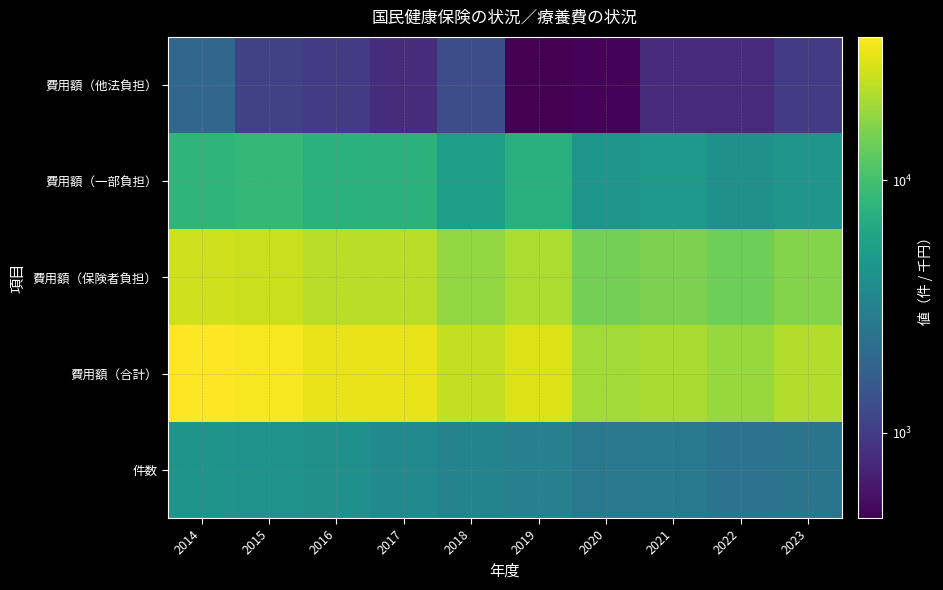

Reading left to right, extract all data points from this chart.

件数: 2014=4453	2015=4395	2016=4164	2017=3698	2018=3249	2019=3117	2020=2643	2021=2698	2022=2435	2023=2487
費用額（合計）: 2014=37113	2015=35681	2016=32229	2017=32010	2018=24756	2019=29634	2020=20009	2021=21380	2022=18971	2023=22235
費用額（保険者負担）: 2014=26997	2015=26067	2016=23680	2017=23443	2018=18189	2019=21719	2020=14803	2021=15712	2022=14007	2023=16512
費用額（一部負担）: 2014=8175	2015=8546	2016=7559	2017=7751	2018=5263	2019=7457	2020=4724	2021=4885	2022=4183	2023=4718
費用額（他法負担）: 2014=1941	2015=1068	2016=990	2017=816	2018=1304	2019=458	2020=482	2021=783	2022=781	2023=1005